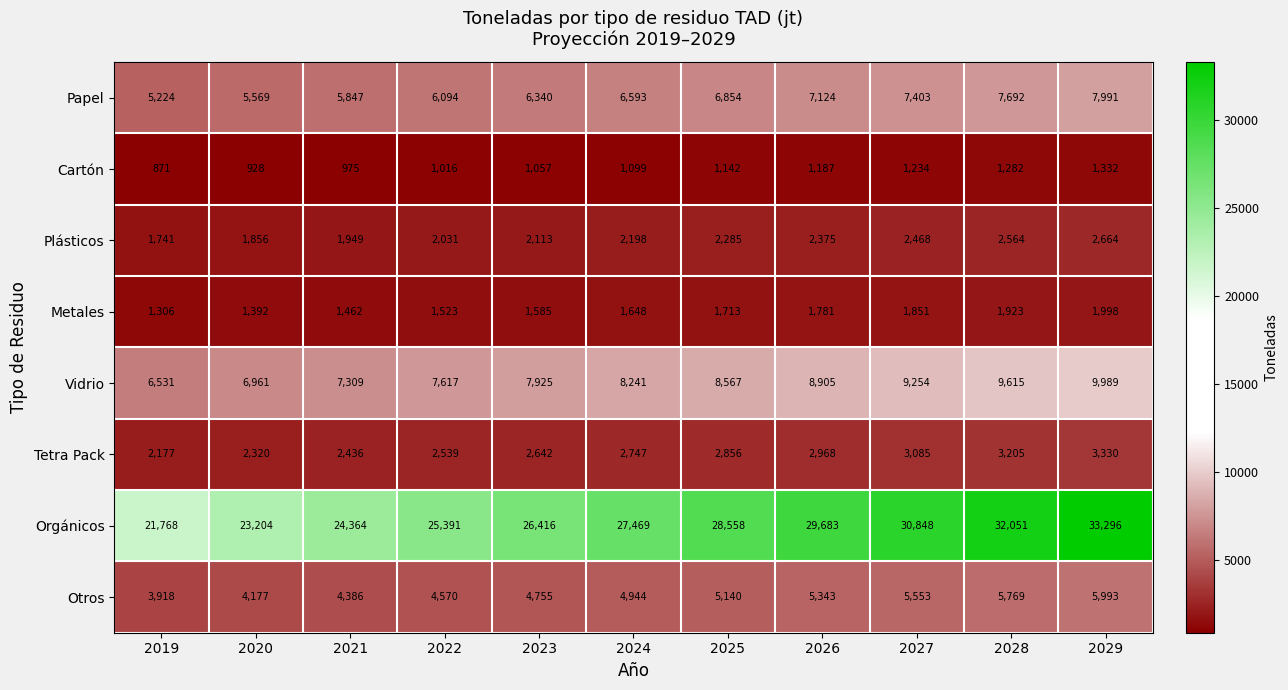

What is the difference between the Otros values at 2022 and 2027?

983